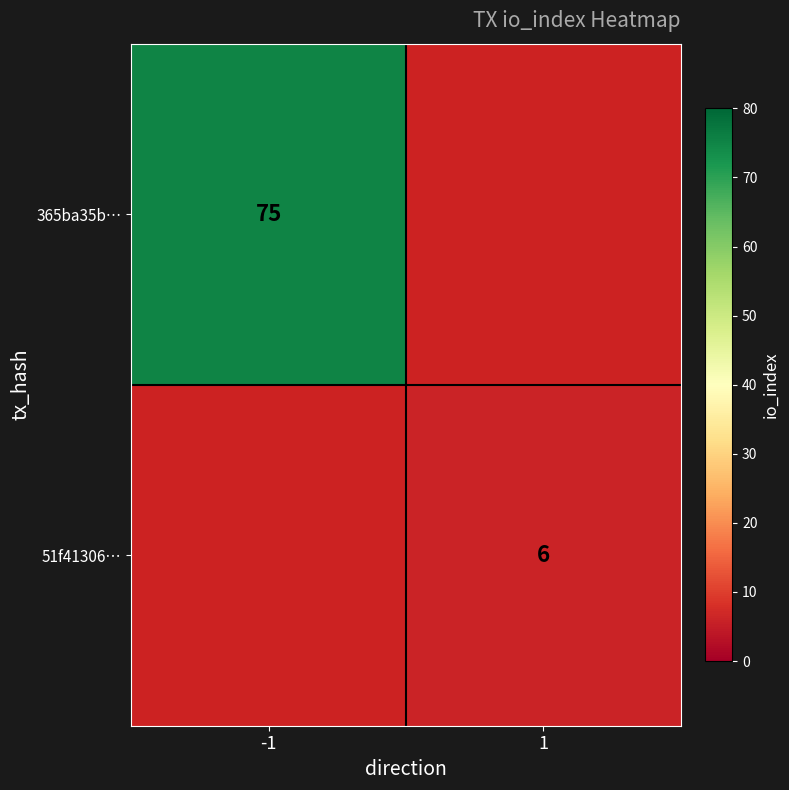

What is the smallest value displayed?

6.0